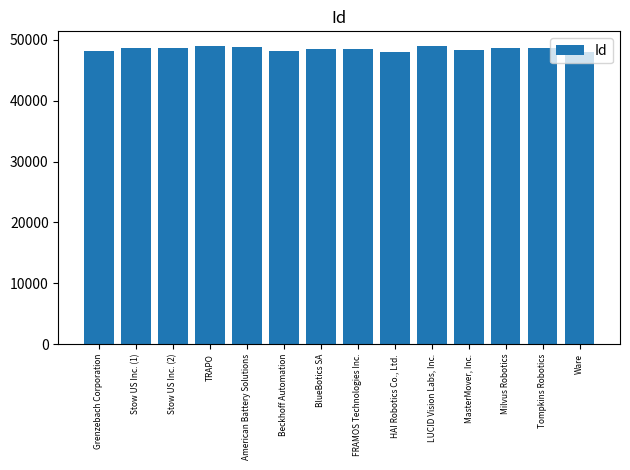

The chart shows a value of 10415 at Ware. True or false?

False